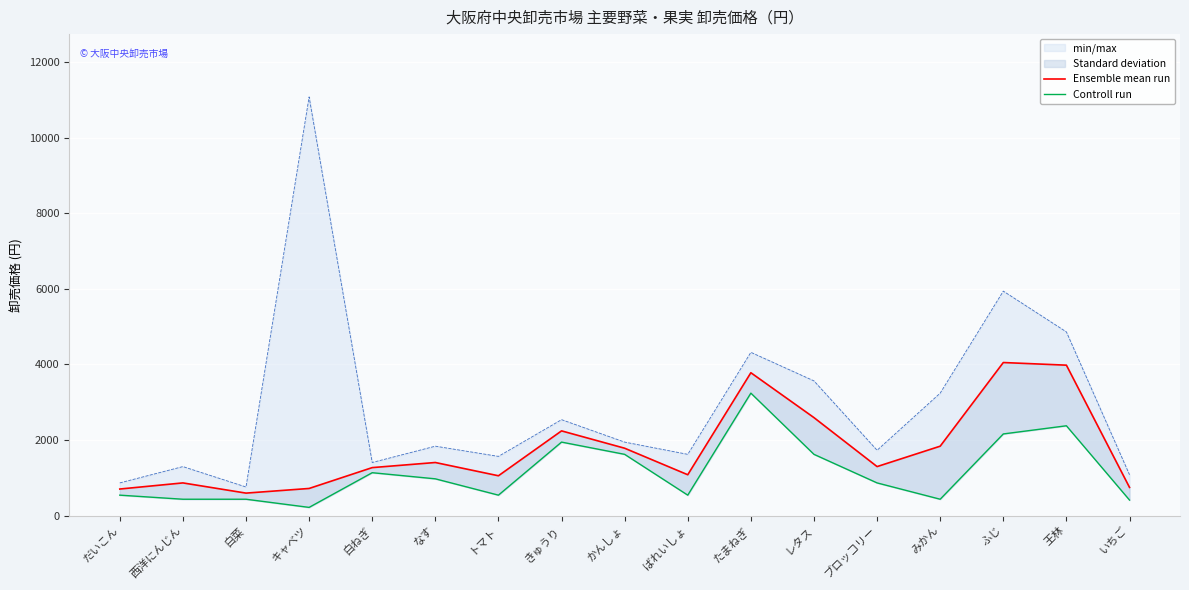

True or false: Controll run and Ensemble mean run intersect in this chart.

False